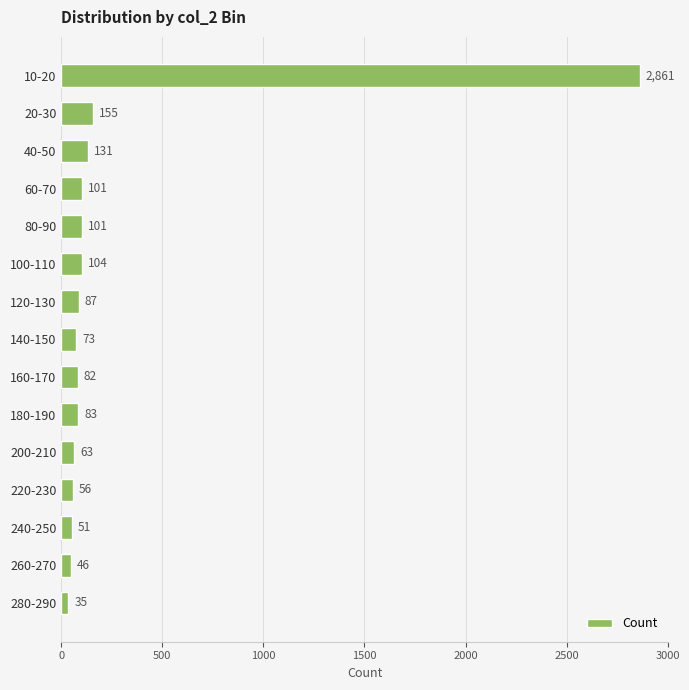

How many bars are there in total?

15